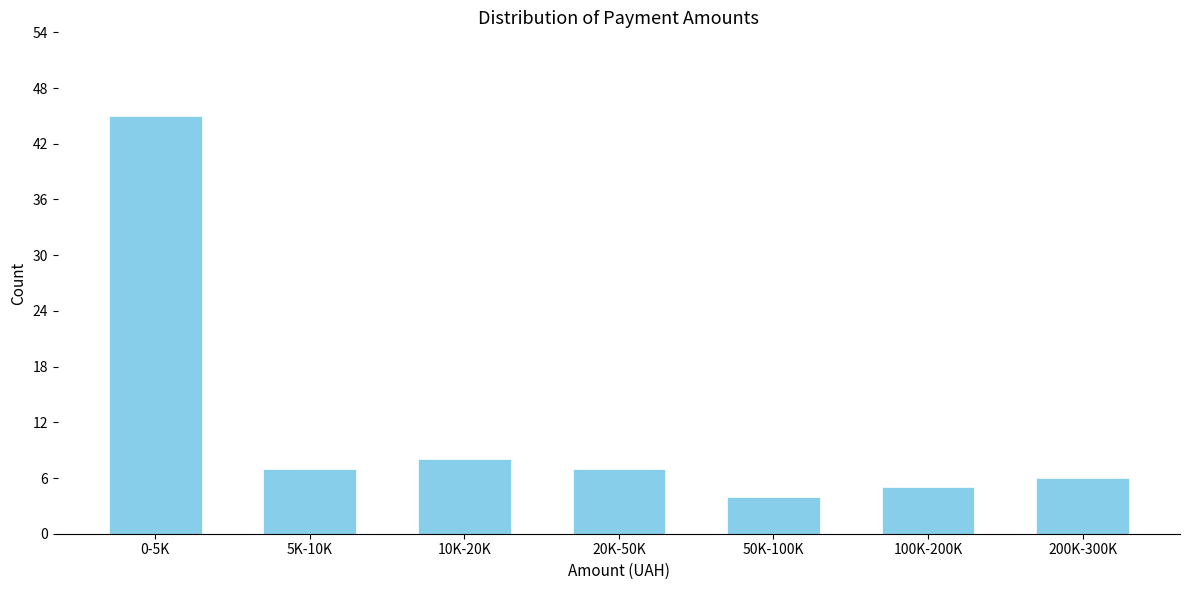

Reading right to left, what are all the values shown in this chart?

200K-300K=6	100K-200K=5	50K-100K=4	20K-50K=7	10K-20K=8	5K-10K=7	0-5K=45